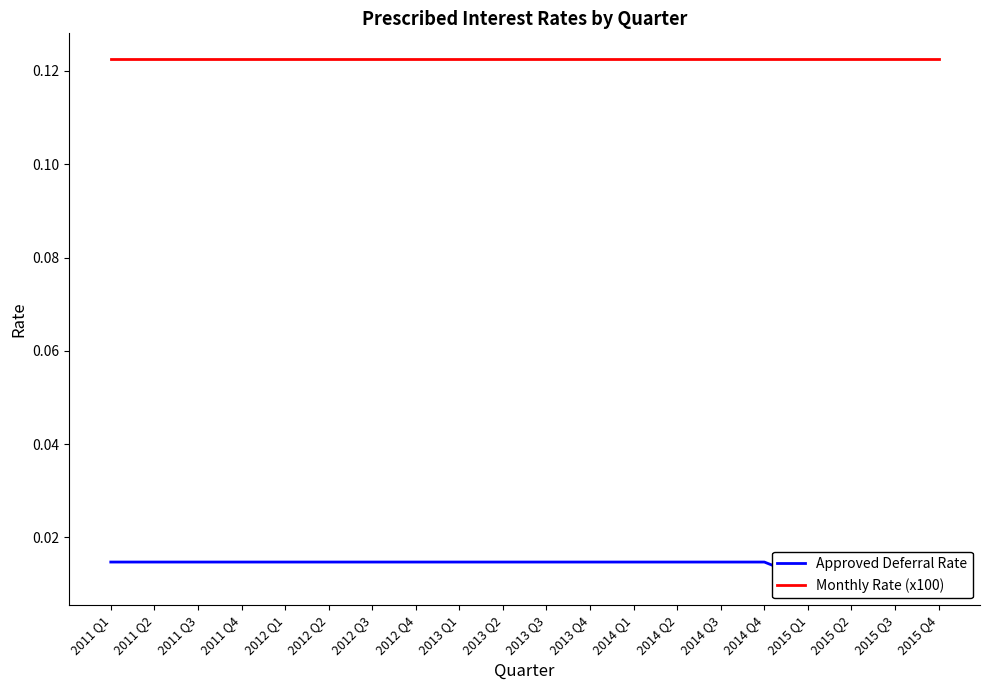

How many categories are shown in the chart?

20